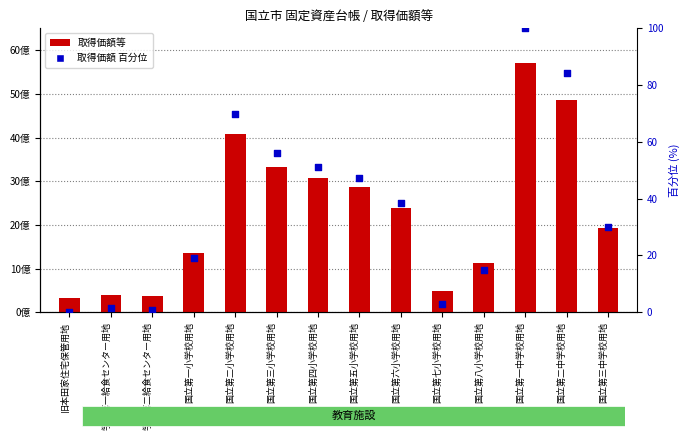

At which category is the sum across all series the highest?

国立第一中学校用地